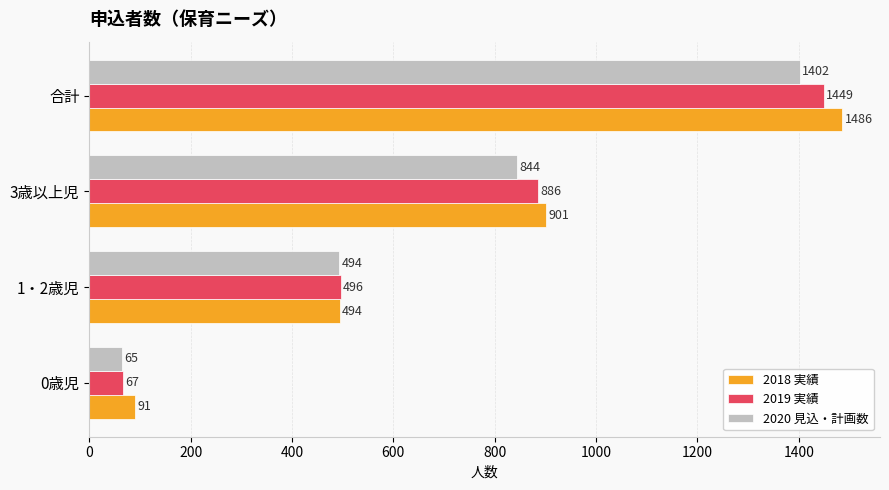

Rank the series by their average value, from highest to lowest.

2018 実績, 2019 実績, 2020 見込・計画数